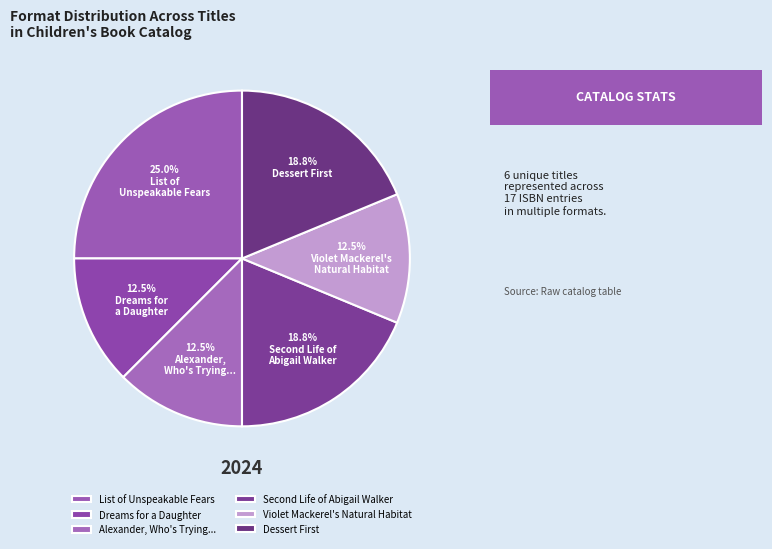

Is there any slice that represents more than half of the pie?

No